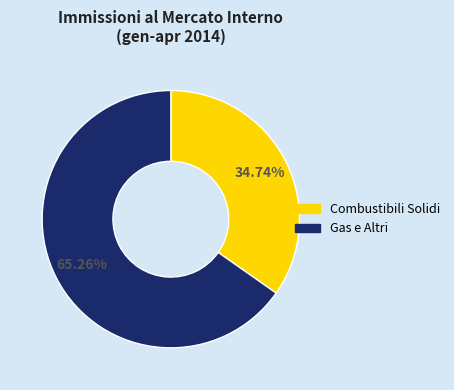

Is there any slice that represents more than half of the pie?

Yes